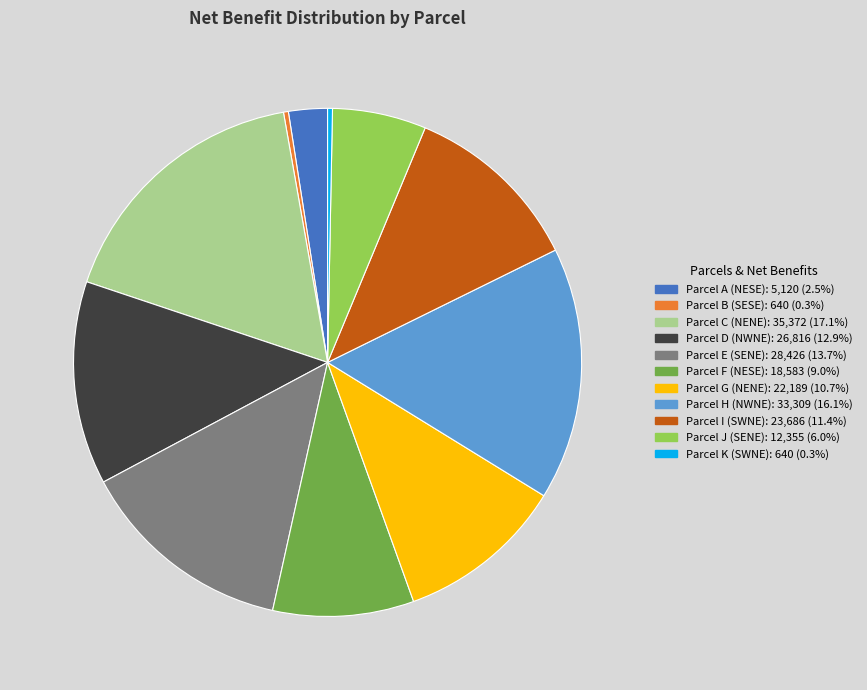

Is there a majority slice in this chart?

No